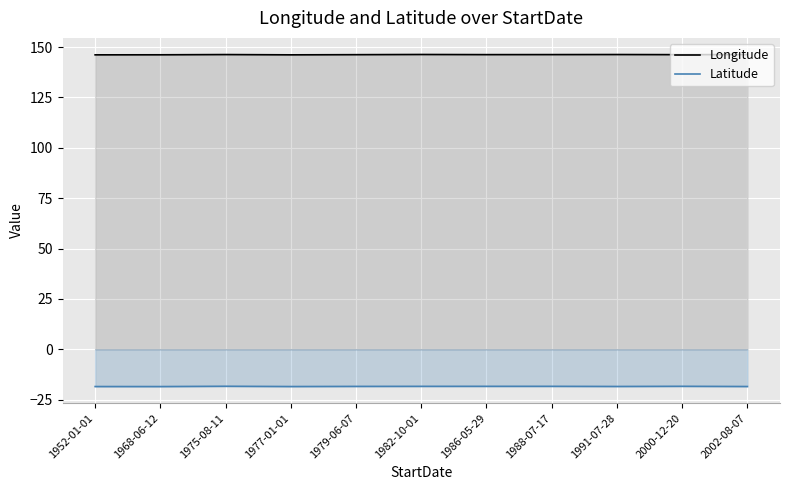

What is the total value across all series at 2002-08-07?

127.8